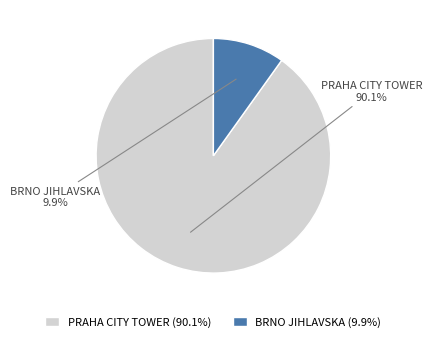

Count the number of slices in the pie.

2